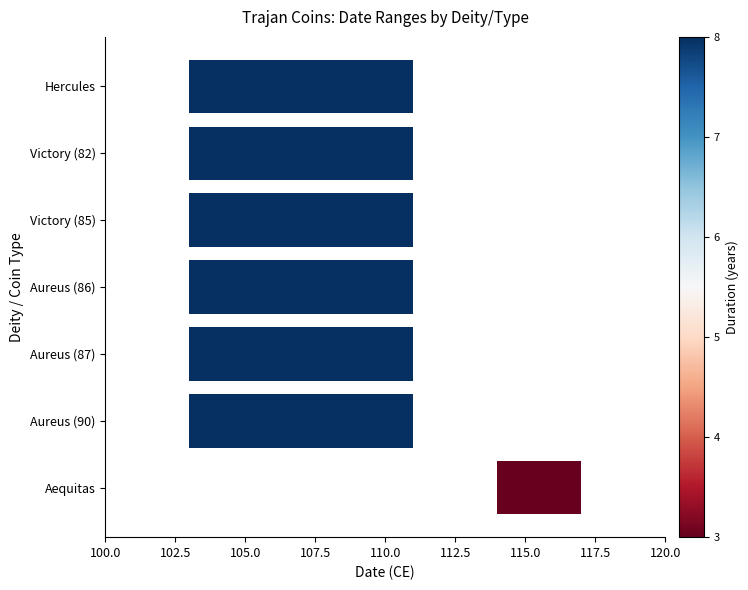

True or false: the data shows 8 at Aureus (87).

True